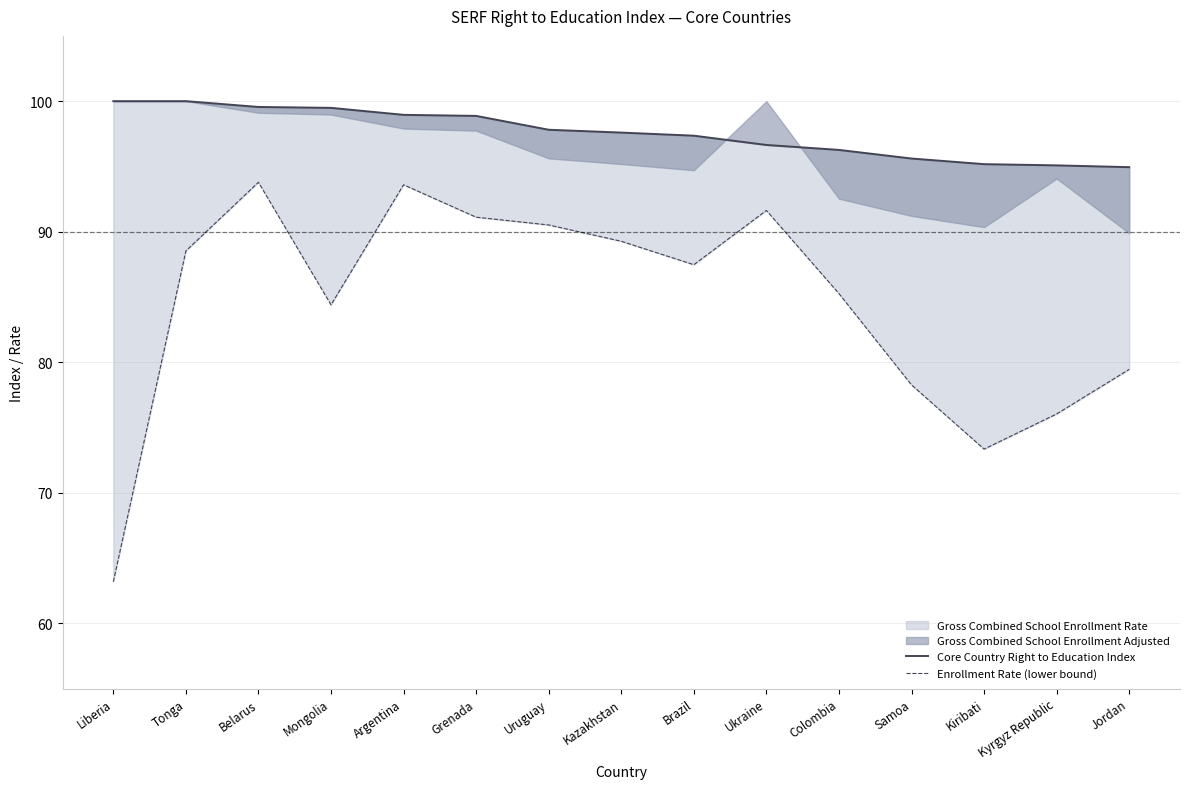

True or false: Enrollment Rate (lower bound) has a value of 150.5 at Grenada.

False